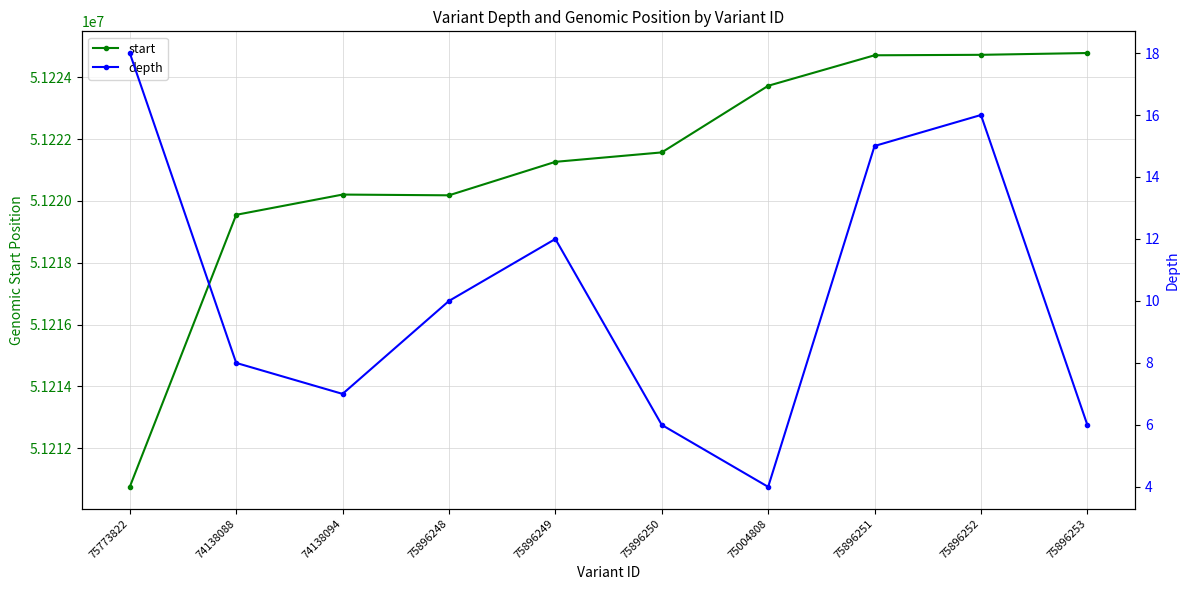

What is the difference between the highest and lowest values at 75896249?

51221253